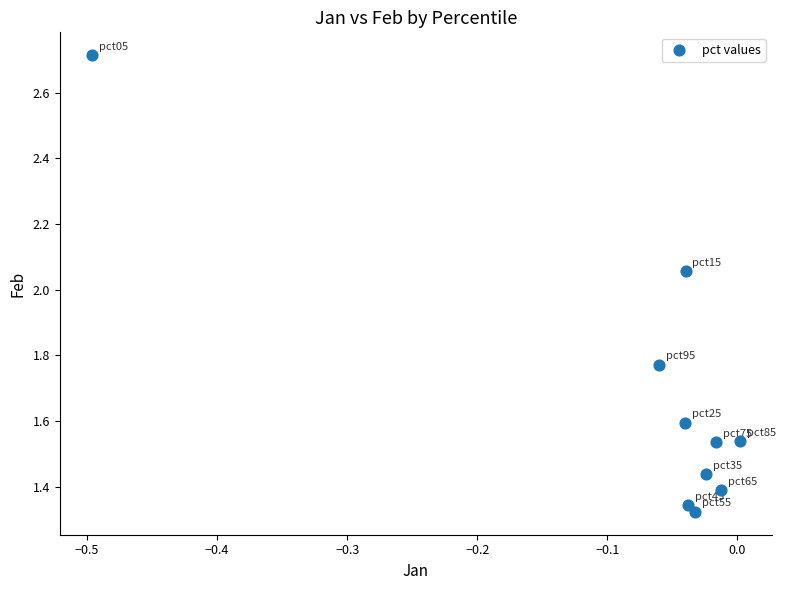

What is the average Y value?

1.7